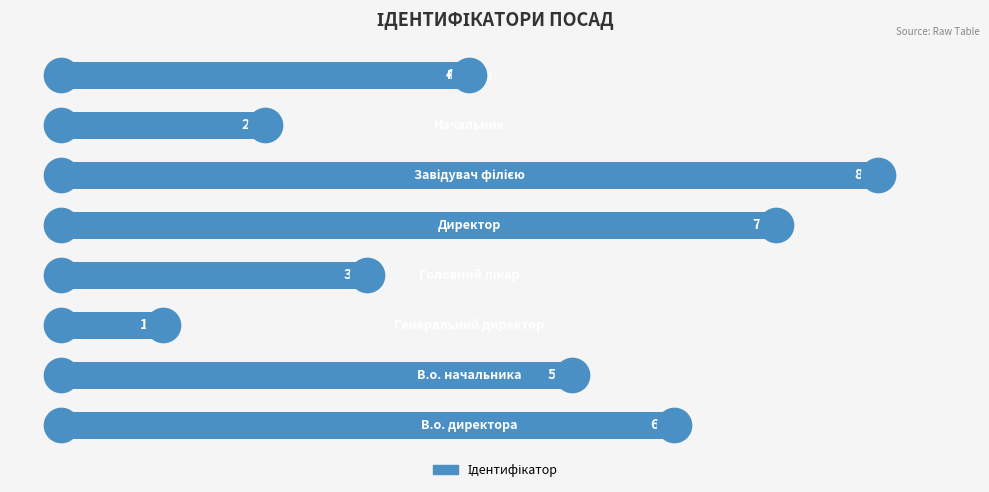

Which has a higher value, 0 or 5?

5